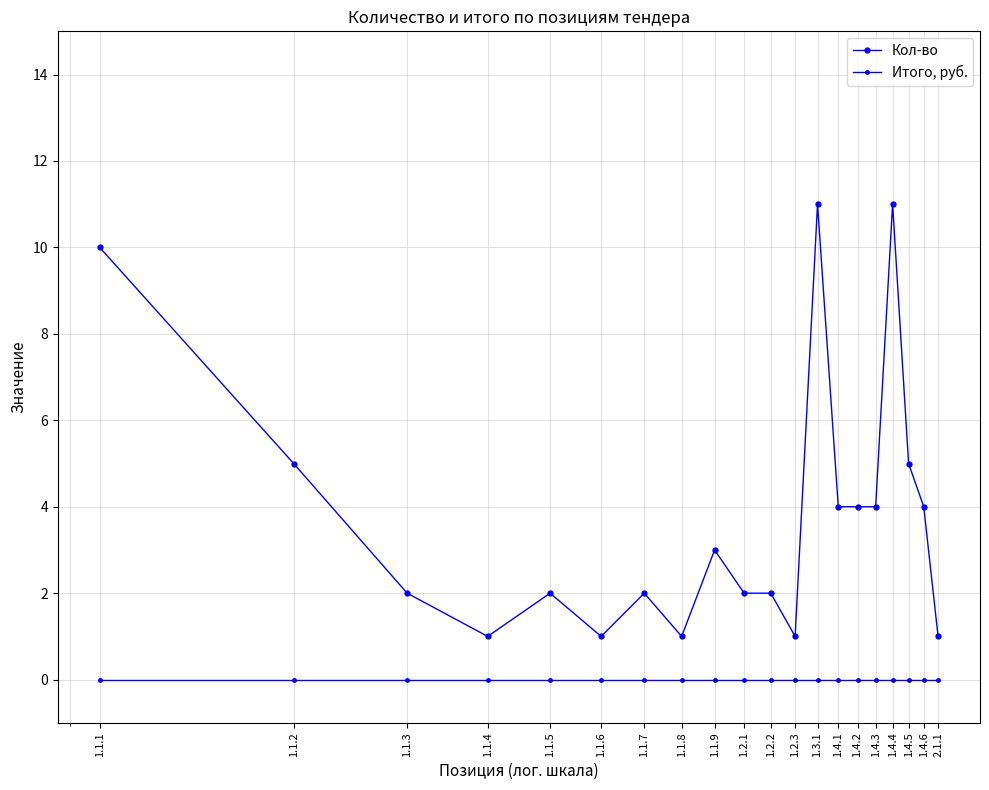

True or false: Кол-во has more than 2 interior local peaks.

True